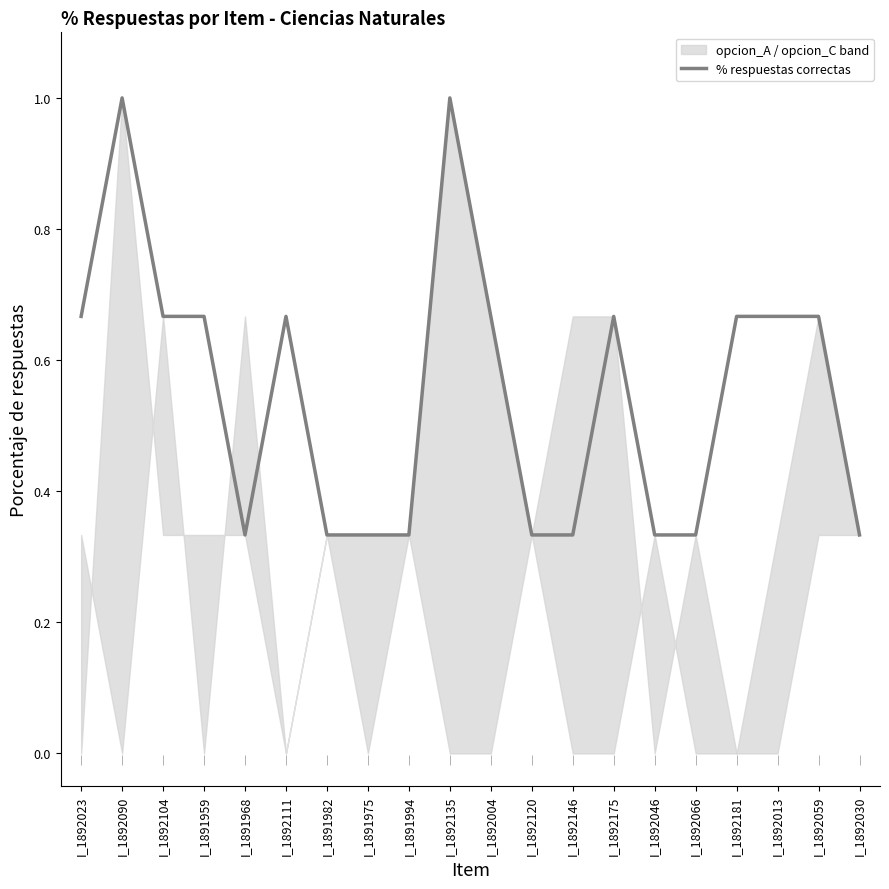

What is the greatest value displayed?

1.0